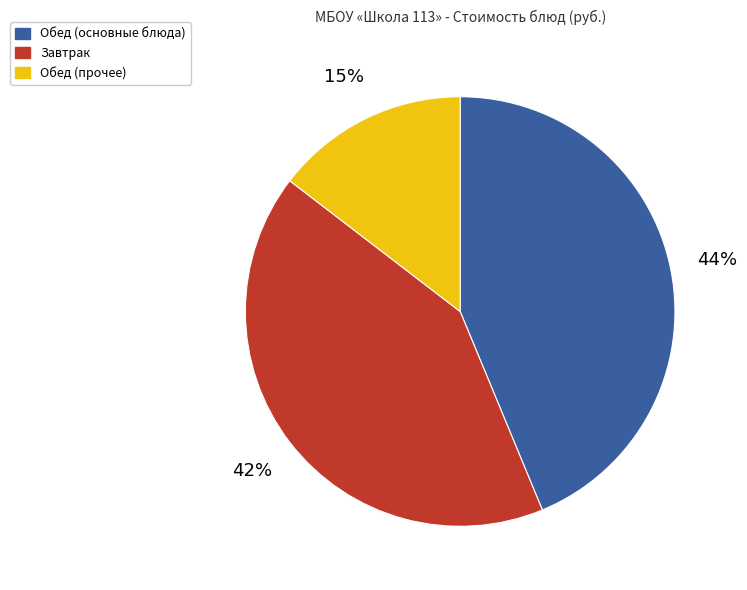

Count the number of slices in the pie.

3